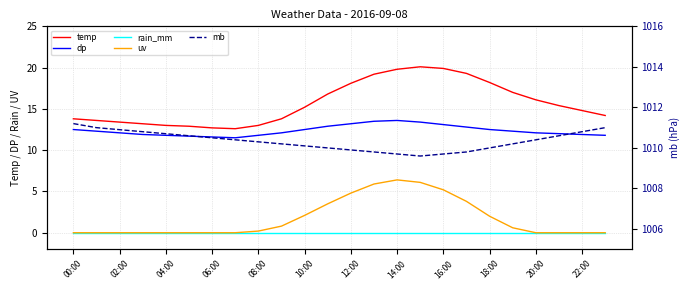

Count the number of data series in this chart.

5